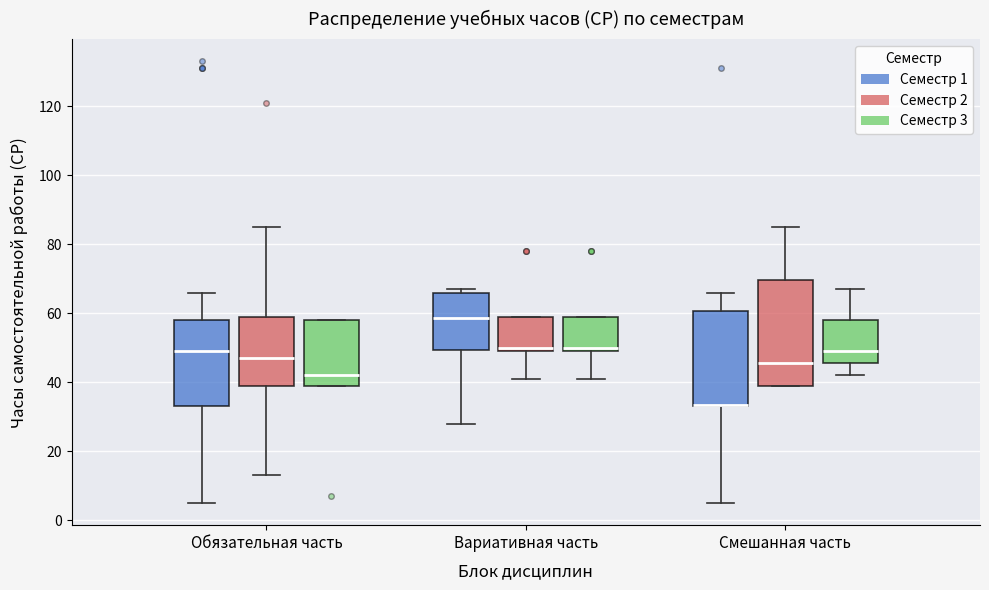

Reading left to right, read every box against the y-axis: the position of its median line, the range the box covers, and the ends of its whiskers. The values are not printed on the chart, so give them approximately, as read against the axis.

Обязательная часть (Семестр 1): median 50, box 34 to 58, whiskers 6 to 66
Обязательная часть (Семестр 2): median 48, box 40 to 60, whiskers 14 to 86
Обязательная часть (Семестр 3): median 42, box 40 to 58, whiskers 40 to 58
Вариативная часть (Семестр 1): median 58, box 50 to 66, whiskers 28 to 68
Вариативная часть (Семестр 2): median 50 (just above the box's lower edge), box 50 to 60, whiskers 42 to 60
Вариативная часть (Семестр 3): median 50 (just above the box's lower edge), box 50 to 60, whiskers 42 to 60
Смешанная часть (Семестр 1): median 34 (drawn on the box's lower edge), box 34 to 60, whiskers 6 to 66
Смешанная часть (Семестр 2): median 46, box 40 to 70, whiskers 40 to 86
Смешанная часть (Семестр 3): median 50, box 46 to 58, whiskers 42 to 68